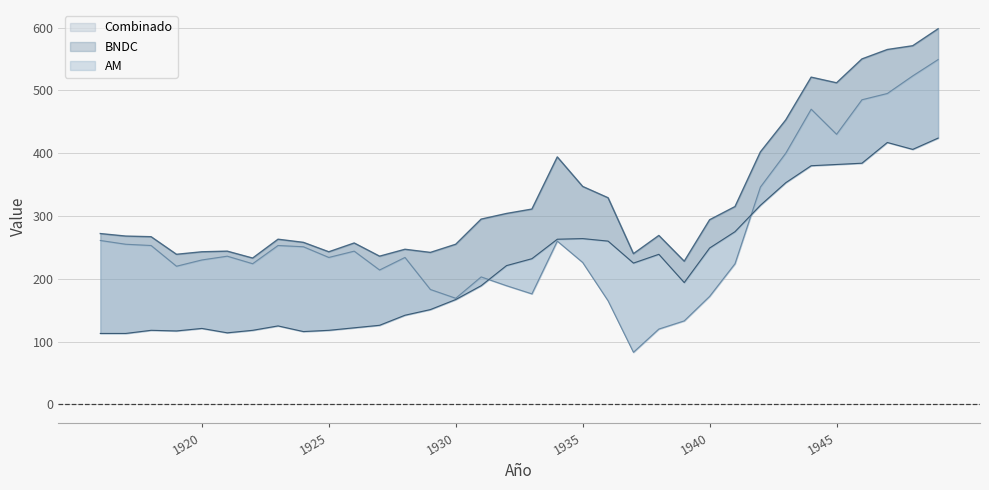

What is the difference between the second highest and second lowest values in the BNDC series?

304